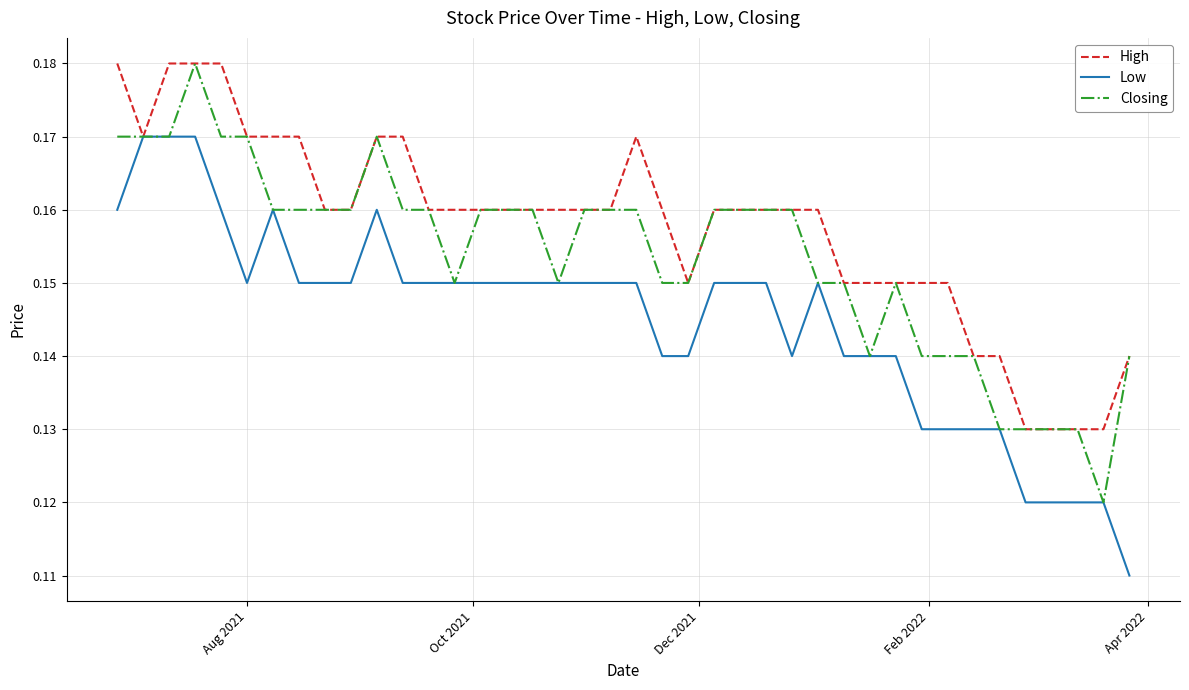

Which series has the largest total across all categories?

High